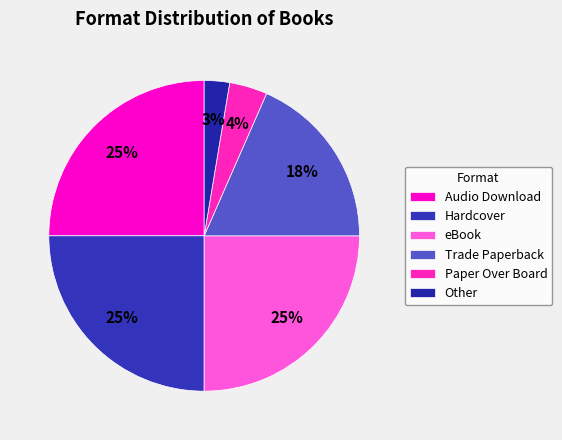

To the nearest percent, what is the difference between the largest and smallest slice percentages?

22%